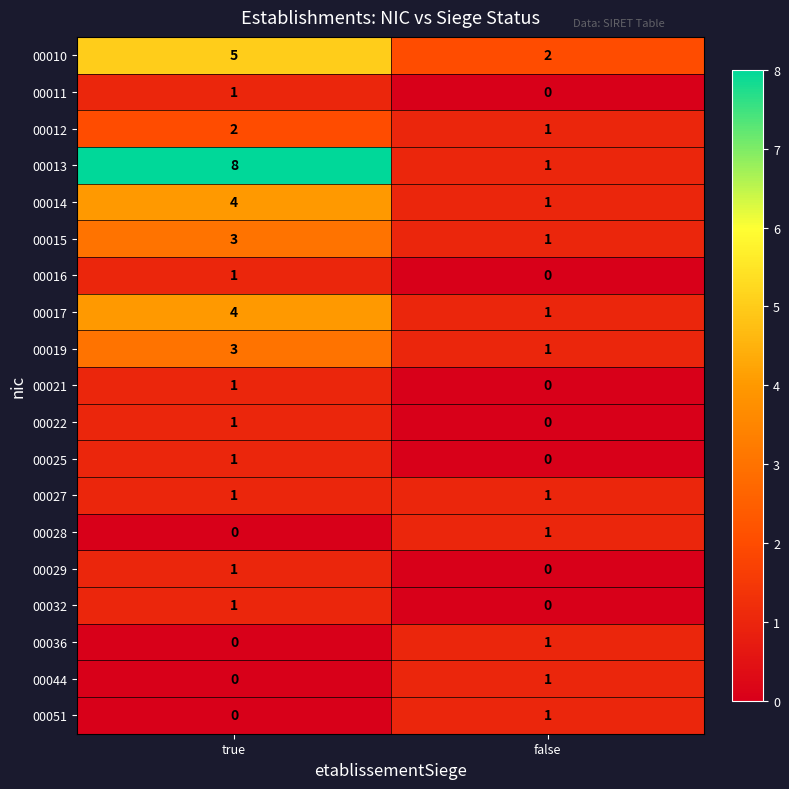

What is the difference between the highest and lowest values at false?

2